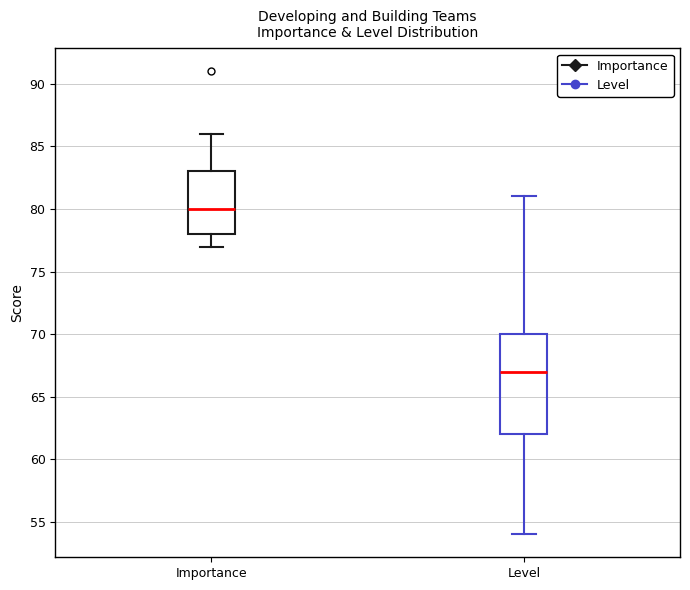

Where does the upper whisker of the box for Level end on the y-axis? The values are not printed on the chart, so give them approximately, as read against the axis.

81